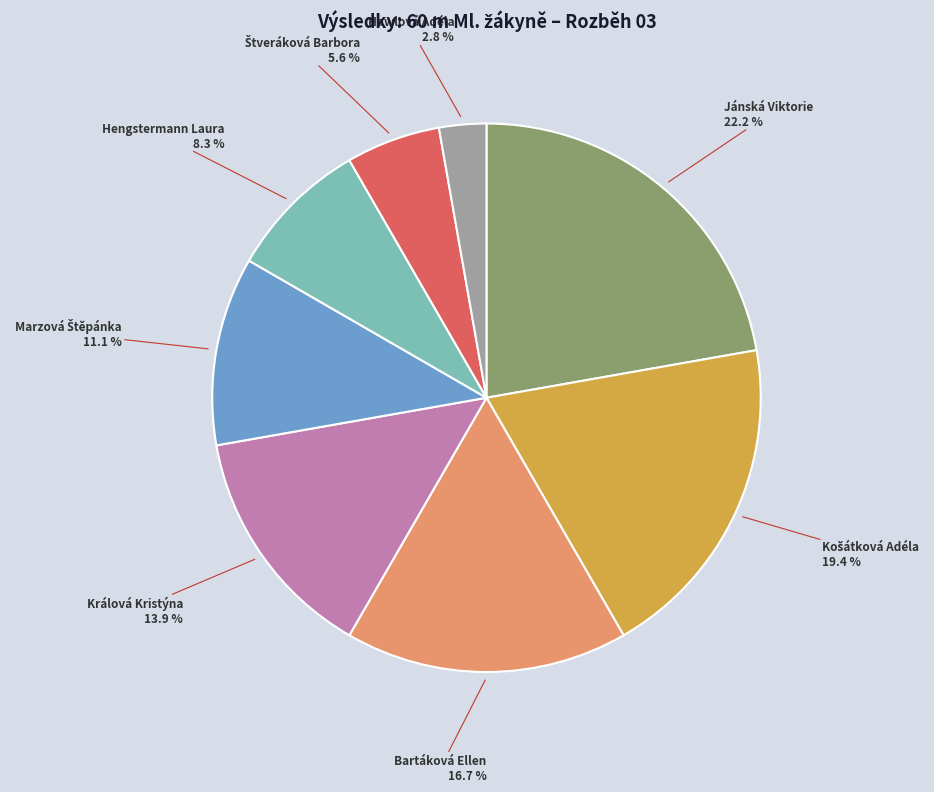

Which slice is the smallest?

Hawlová Adéla